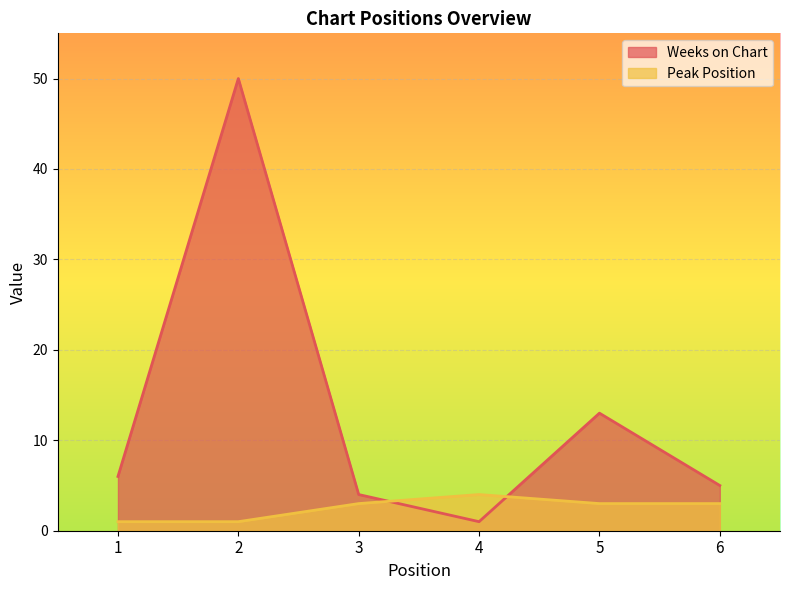

What is the spread (max minus min) of values at 3?

1